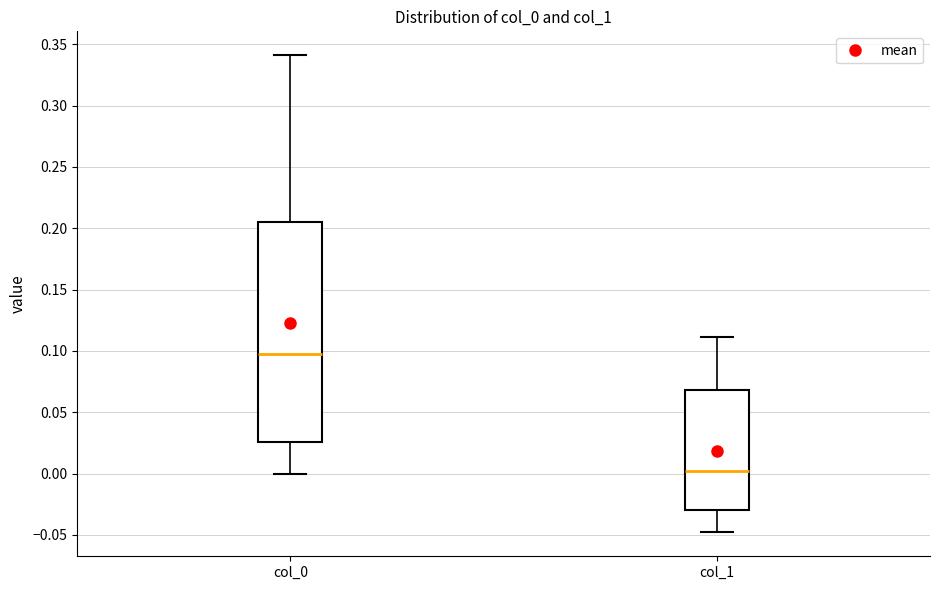

Reading left to right, read every box against the y-axis: the position of its median line, the range the box covers, and the ends of its whiskers. The values are not printed on the chart, so give them approximately, as read against the axis.

col_0: median 0.100, box 0.025 to 0.205, whiskers 0.000 to 0.340
col_1: median 0.000, box -0.030 to 0.070, whiskers -0.050 to 0.110